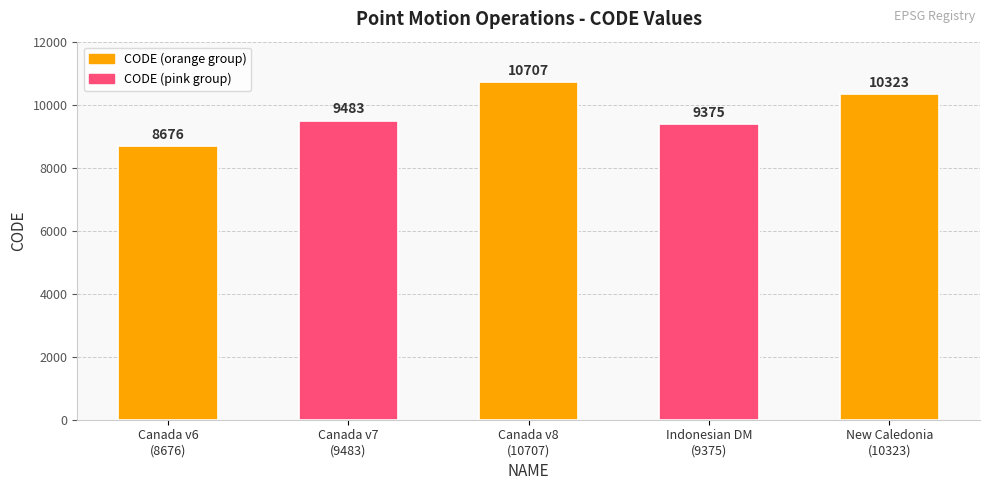

List the labels in order of value, smallest first.

Canada v6
(8676), Indonesian DM
(9375), Canada v7
(9483), New Caledonia
(10323), Canada v8
(10707)